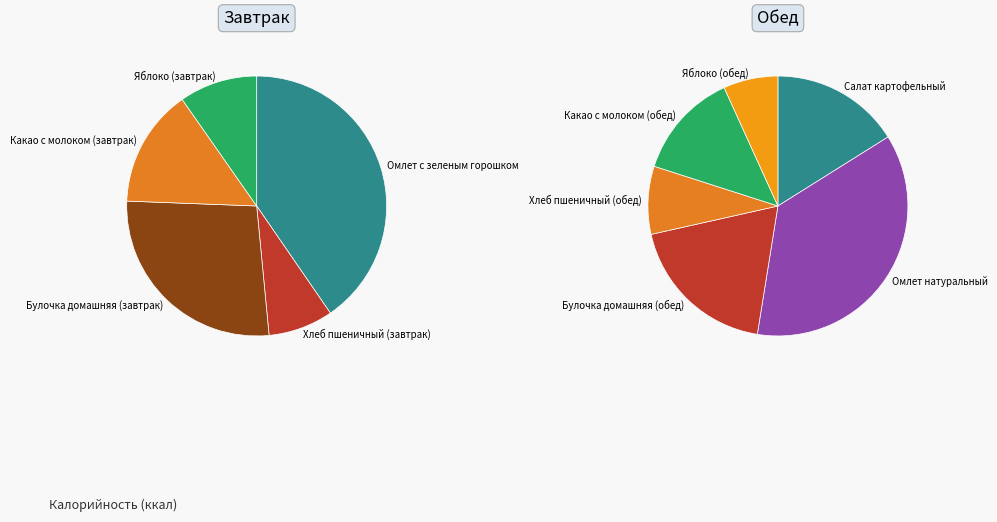

Rank the categories by value from highest to lowest.

Омлет натуральный, Омлет с зеленым горошком, Булочка домашняя (завтрак), Булочка домашняя (обед), Салат картофельный, Какао с молоком (обед), Какао с молоком (завтрак), Хлеб пшеничный (обед), Яблоко (завтрак), Яблоко (обед), Хлеб пшеничный (завтрак)